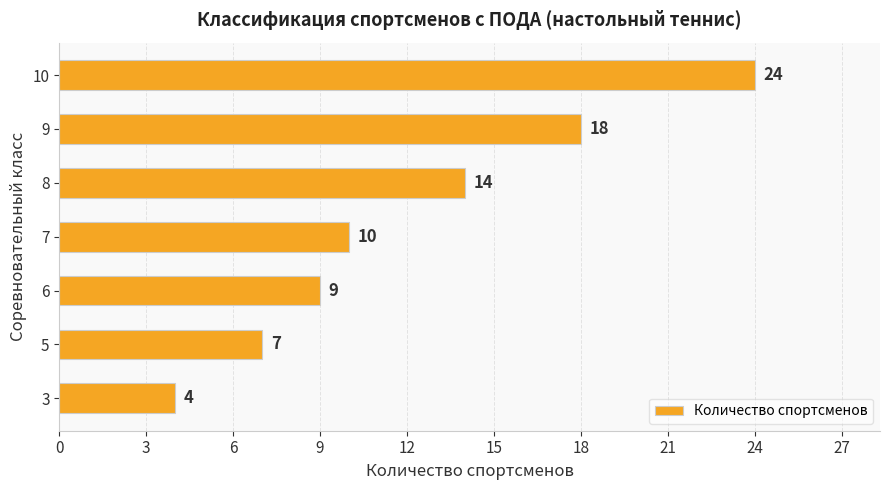

How many values are between 7 and 18?

5